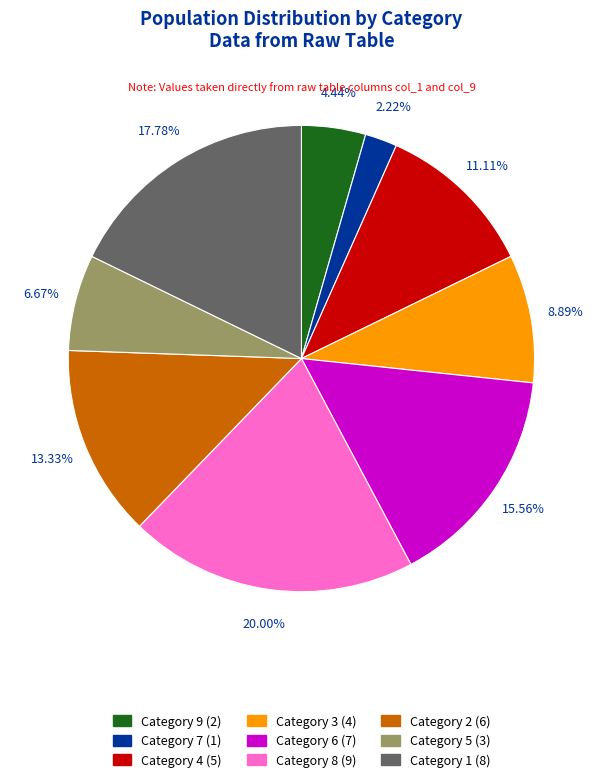

Is there any slice that represents more than half of the pie?

No